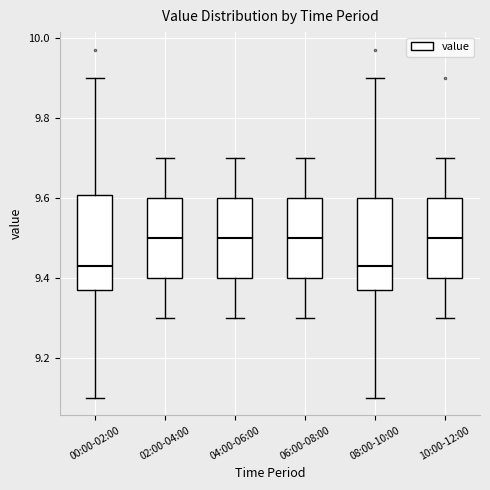

Reading left to right, read every box against the y-axis: the position of its median line, the range the box covers, and the ends of its whiskers. The values are not printed on the chart, so give them approximately, as read against the axis.

00:00-02:00: median 9.44, box 9.38 to 9.60, whiskers 9.10 to 9.90
02:00-04:00: median 9.50, box 9.40 to 9.60, whiskers 9.30 to 9.70
04:00-06:00: median 9.50, box 9.40 to 9.60, whiskers 9.30 to 9.70
06:00-08:00: median 9.50, box 9.40 to 9.60, whiskers 9.30 to 9.70
08:00-10:00: median 9.44, box 9.38 to 9.60, whiskers 9.10 to 9.90
10:00-12:00: median 9.50, box 9.40 to 9.60, whiskers 9.30 to 9.70